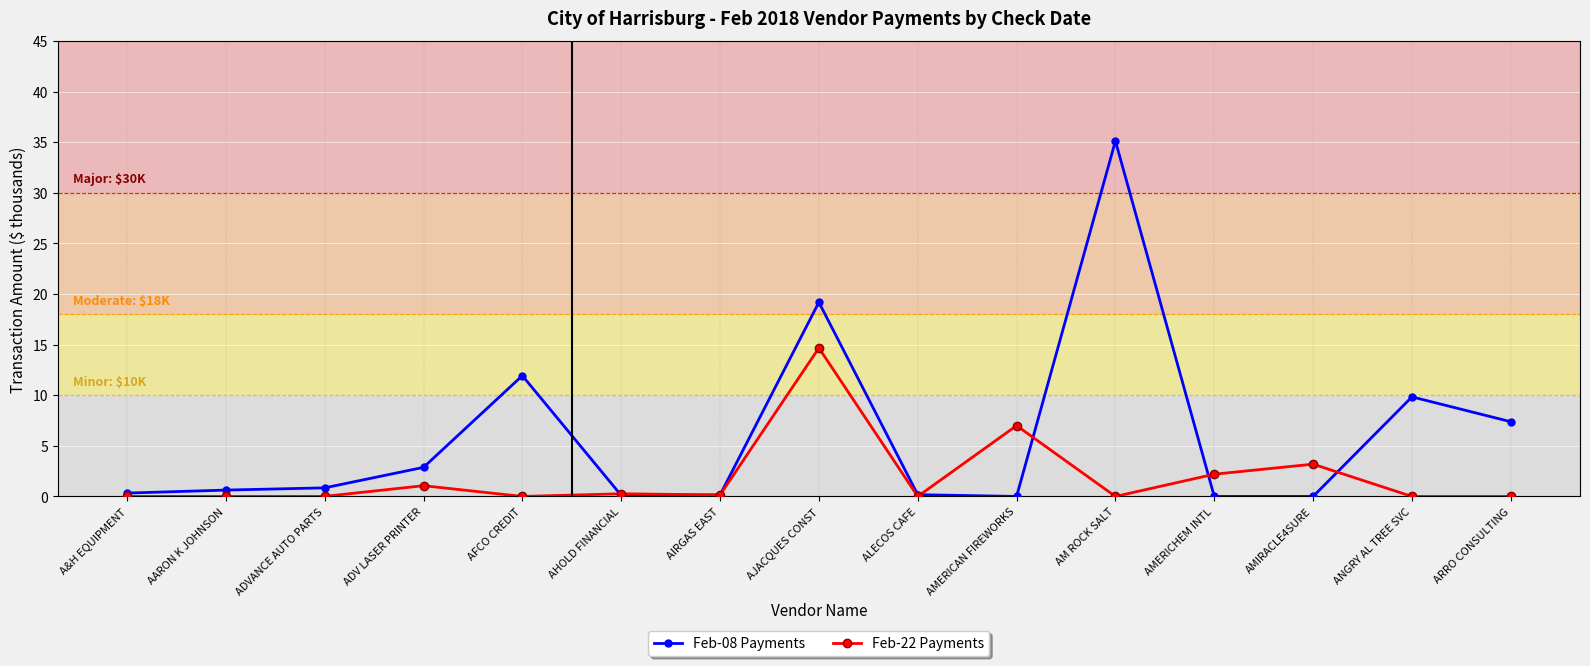

List the series in order of their overall mean, lowest first.

Feb-22 Payments, Feb-08 Payments